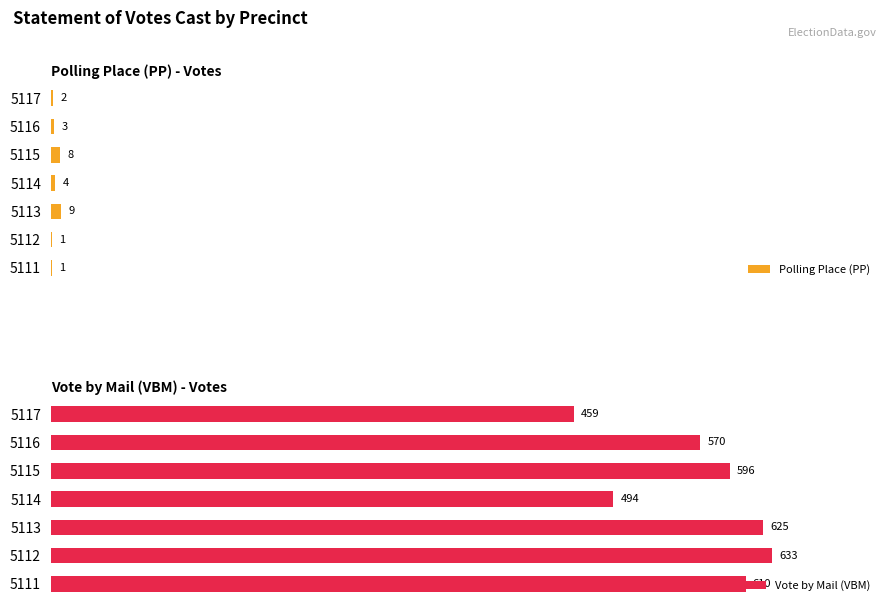

Rank the categories by Vote by Mail (VBM) value from lowest to highest.

5117, 5114, 5116, 5115, 5111, 5113, 5112